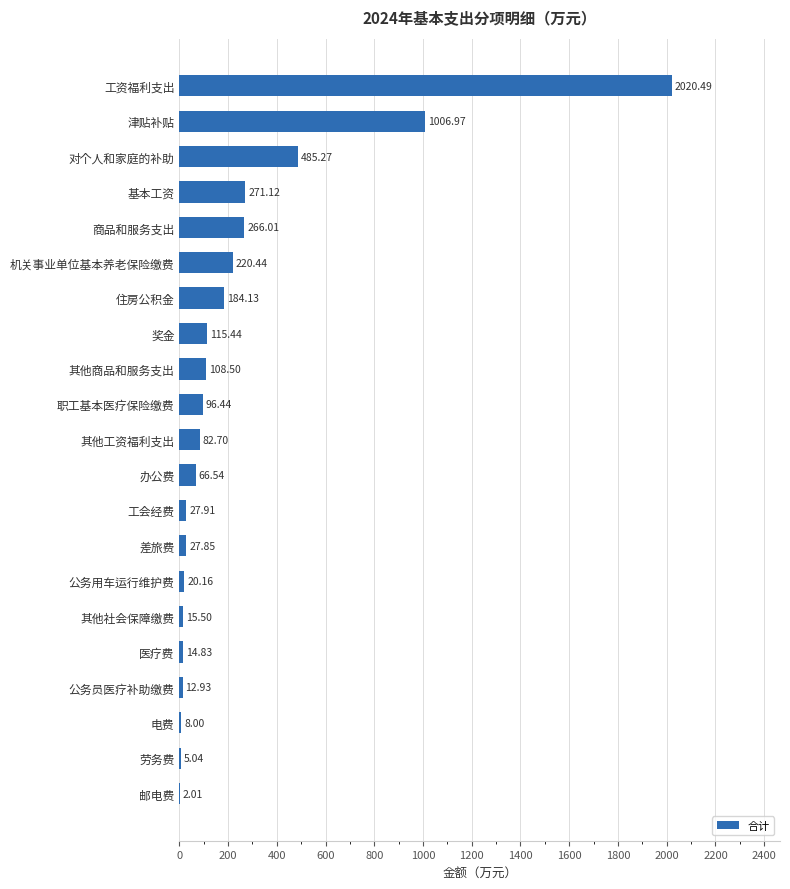

What is the sum of the values at 办公费 and 津贴补贴?

1073.5